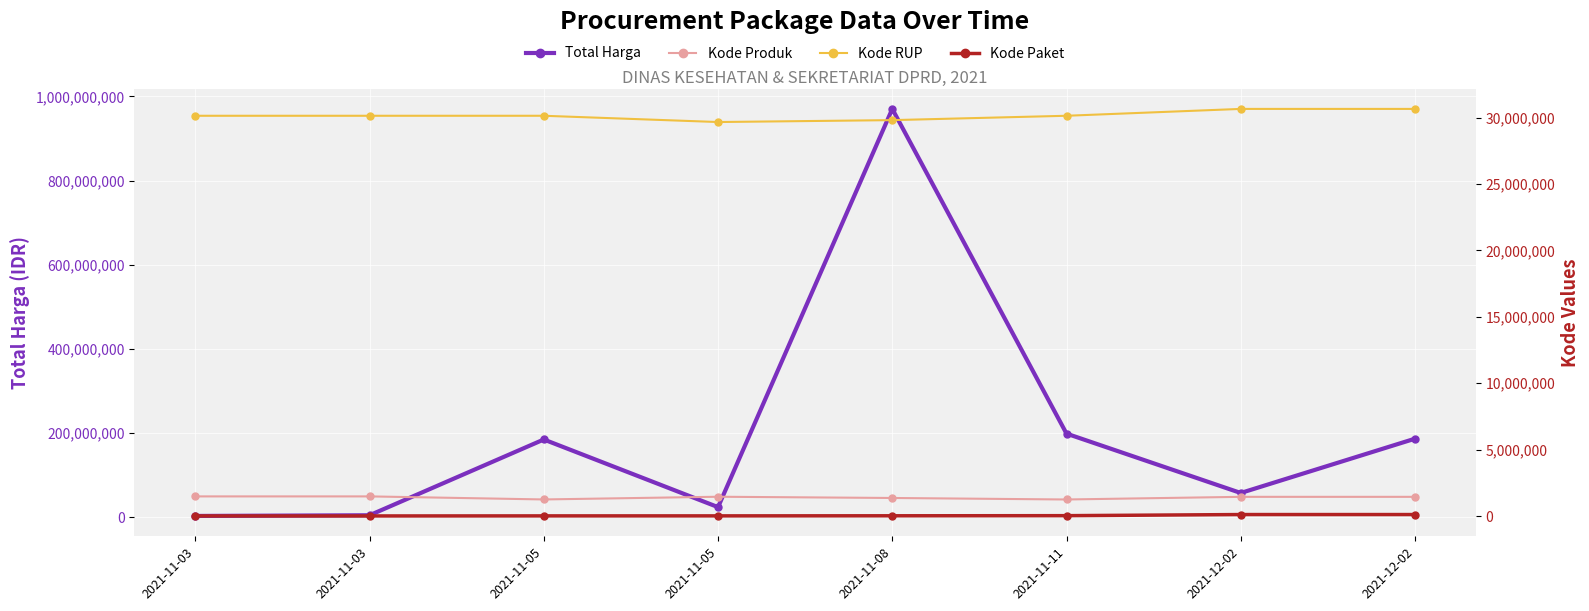

Reading left to right, extract all data points from this chart.

Total Harga: 3552000	5211200	185117000	24479000	970130000	199000000	58100000	187000000
Kode Produk: 1479494	1479592	1249520	1453639	1360349	1246872	1446535	1446559
Kode RUP: 30141612	30141612	30141673	29670305	29813569	30141673	30658342	30658342
Kode Paket: 7183	7348	12109	12948	19495	28730	112542	112597